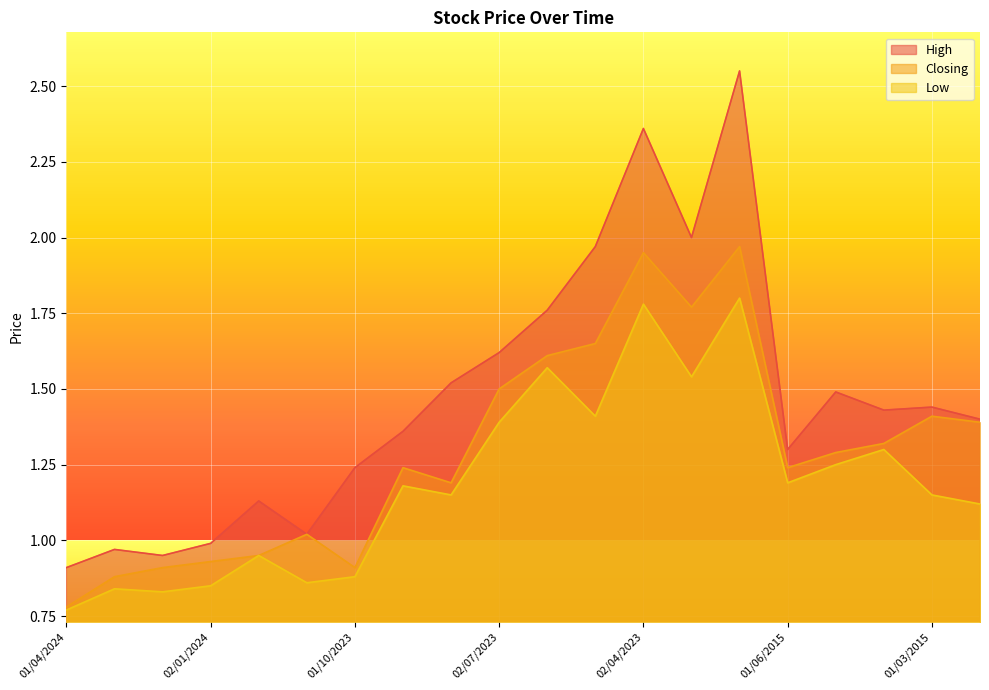

True or false: Low has more than 0 points higher than both neighbors.

True